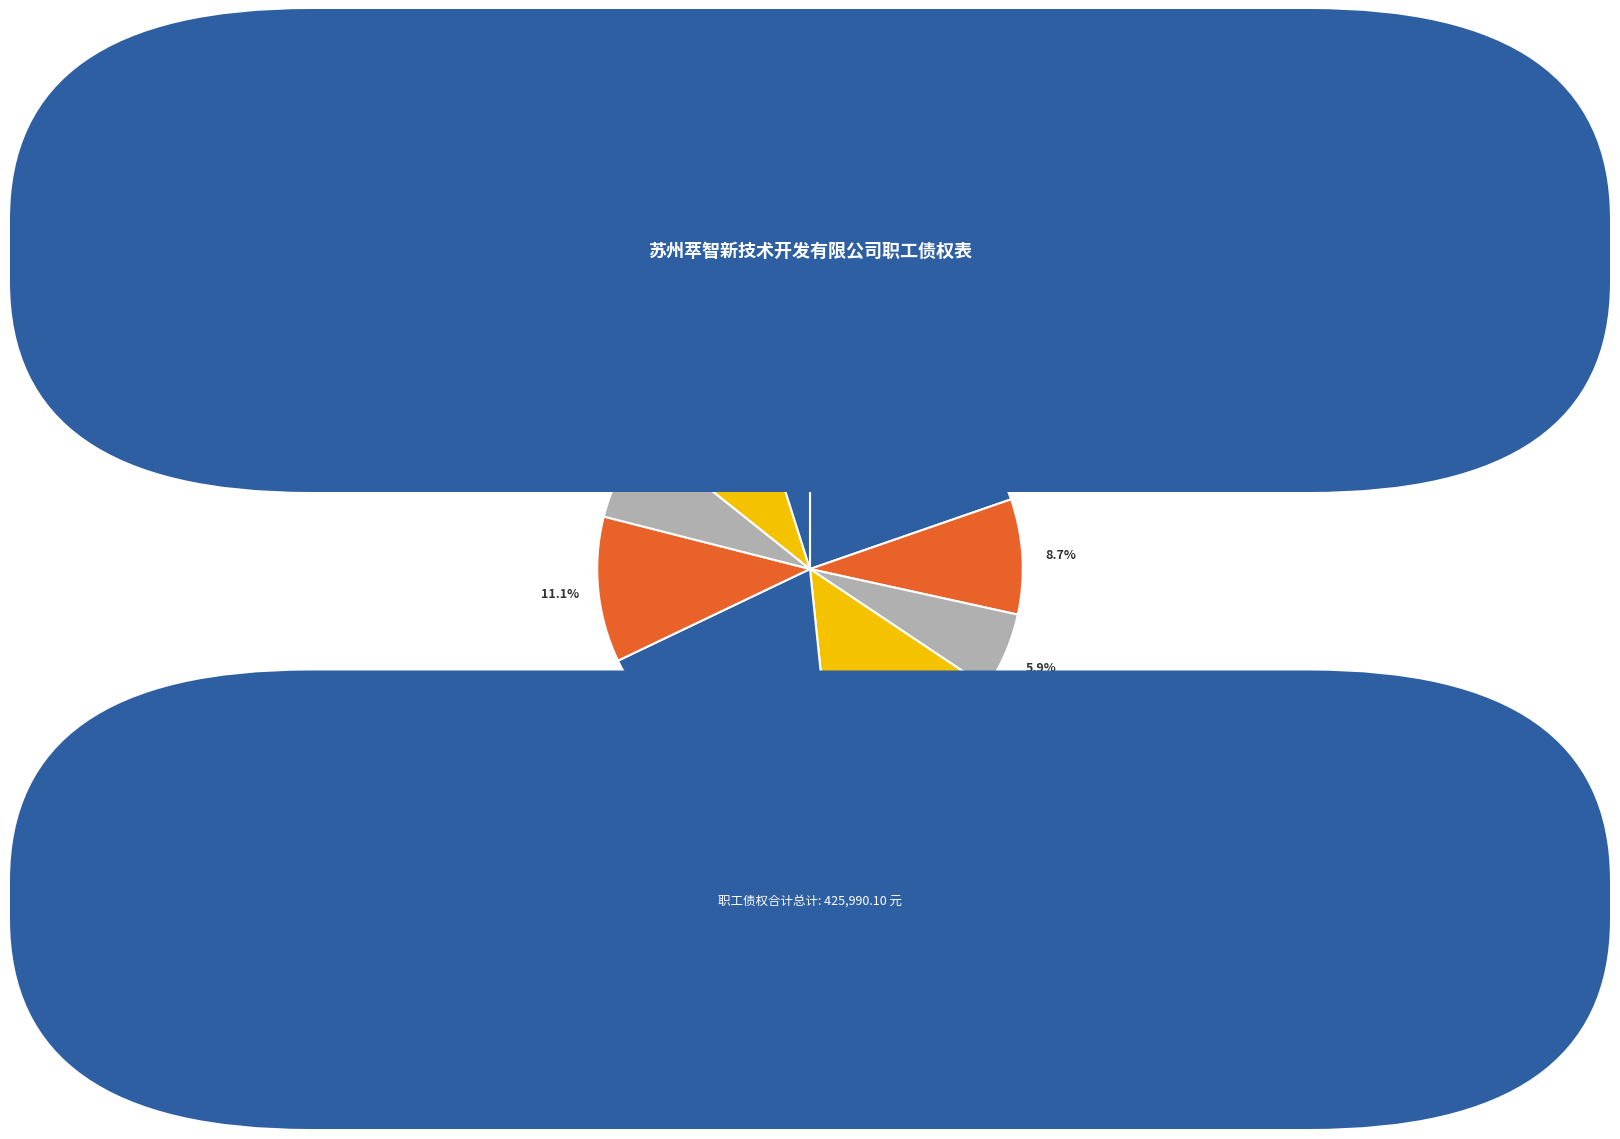

What is the smallest slice in the pie chart?

吴春娟